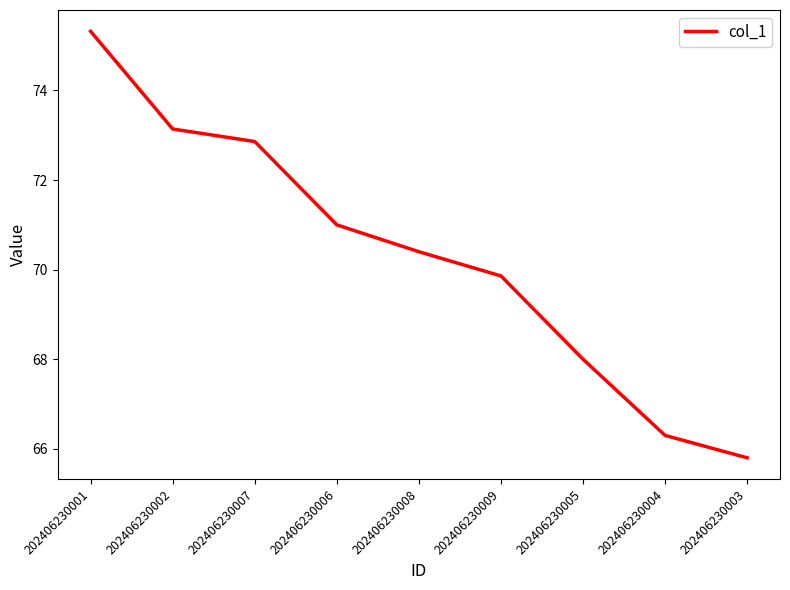

At which category does the chart reach its minimum across all series?

202406230003